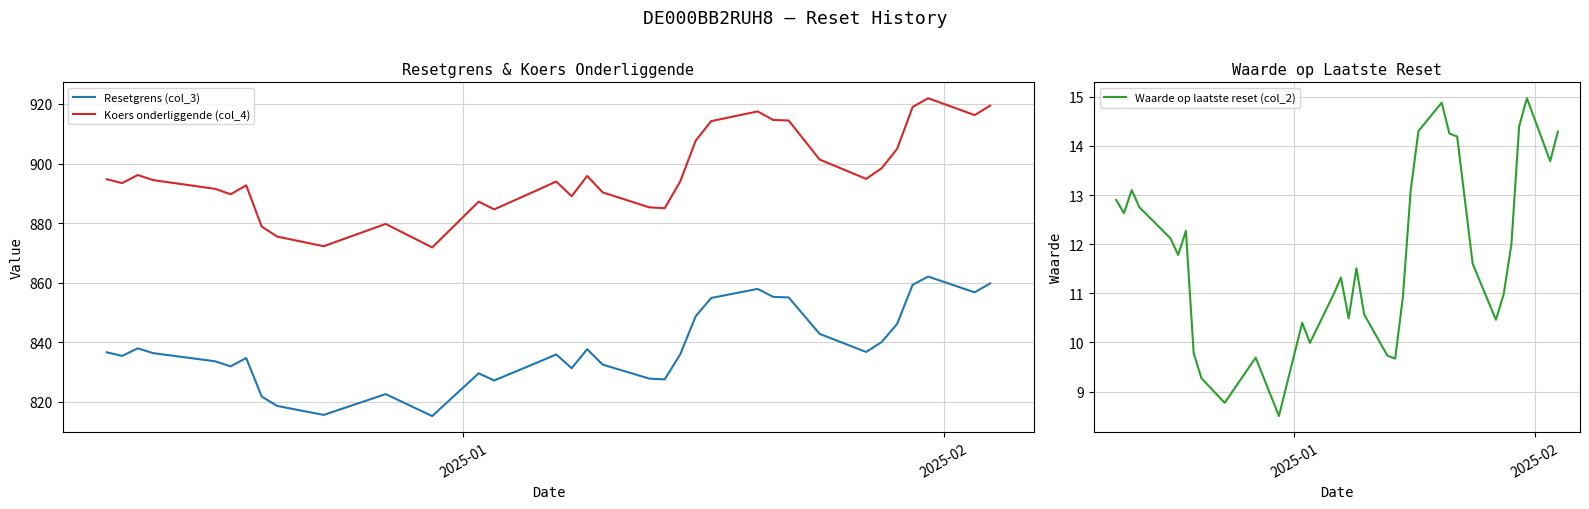

What is the minimum value shown in the chart?

8.5